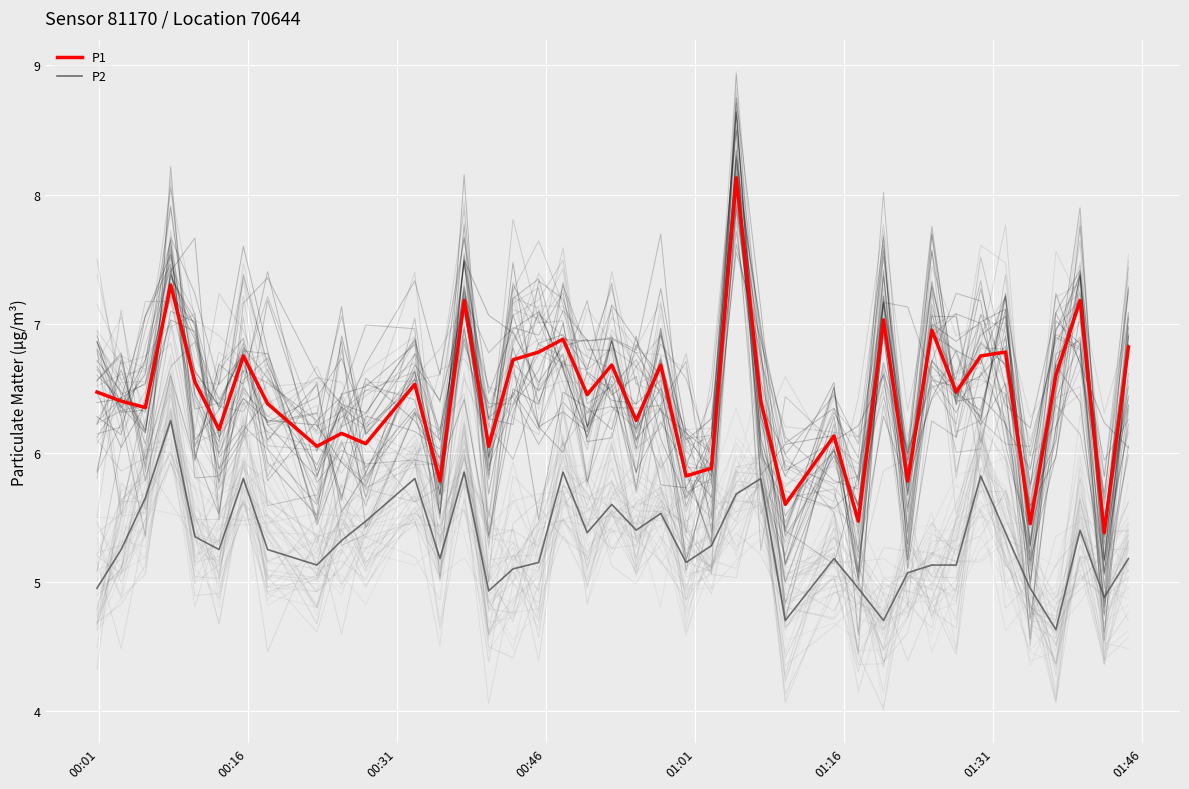

Which series has the largest total across all categories?

P1